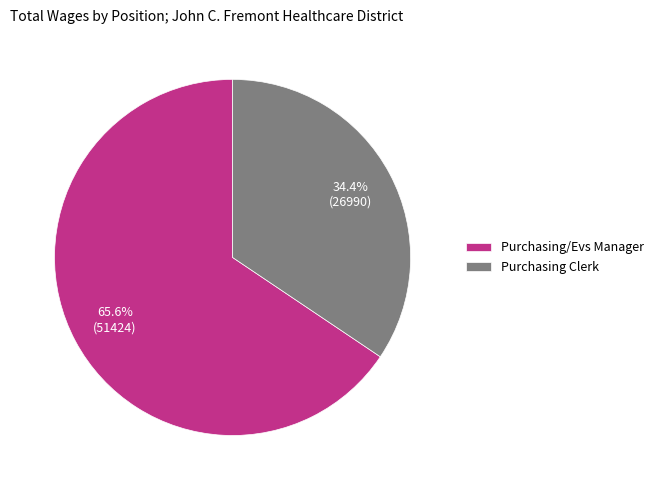

Which has a higher value, Purchasing/Evs Manager or Purchasing Clerk?

Purchasing/Evs Manager